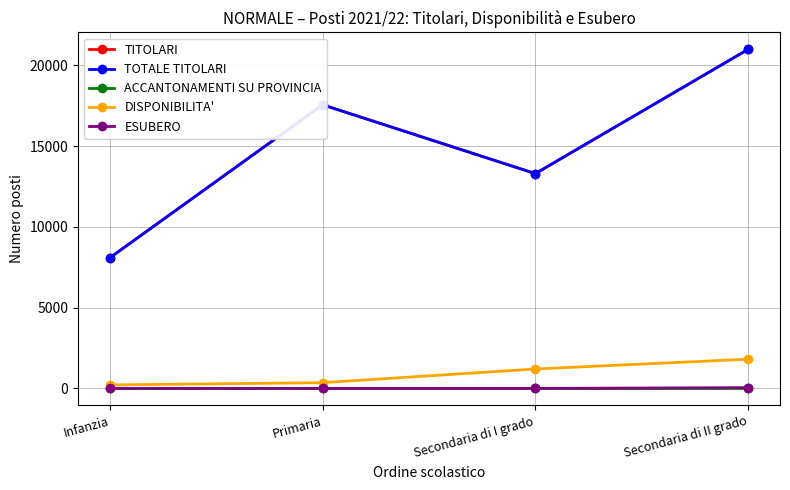

Reading left to right, what are all the values shown in this chart?

TITOLARI: Infanzia=8089	Primaria=17555	Secondaria di I grado=13296	Secondaria di II grado=20986
TOTALE TITOLARI: Infanzia=8089	Primaria=17555	Secondaria di I grado=13296	Secondaria di II grado=20986
ACCANTONAMENTI SU PROVINCIA: Infanzia=0	Primaria=0	Secondaria di I grado=0	Secondaria di II grado=0
DISPONIBILITA': Infanzia=215	Primaria=355	Secondaria di I grado=1202	Secondaria di II grado=1809
ESUBERO: Infanzia=0	Primaria=0	Secondaria di I grado=0	Secondaria di II grado=48